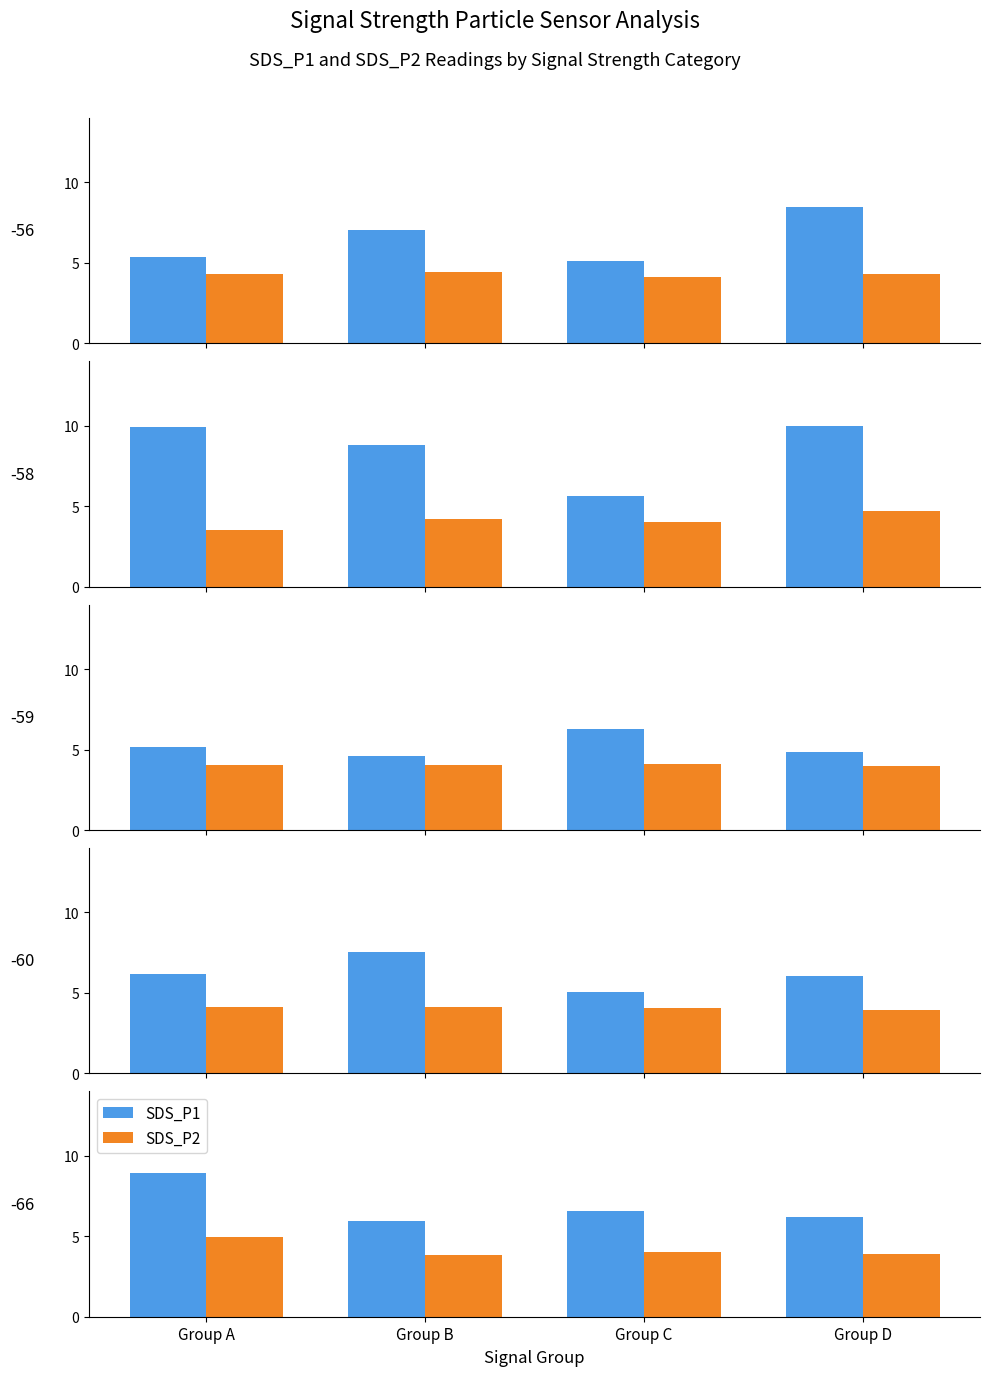

List the series in order of their overall mean, lowest first.

SDS_P2, SDS_P1